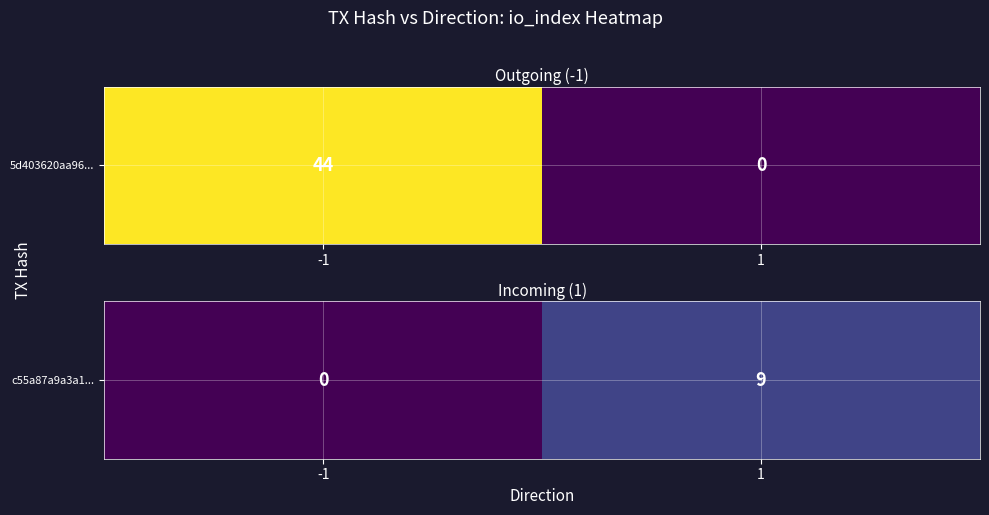

Which label corresponds to the largest value in the chart?

1